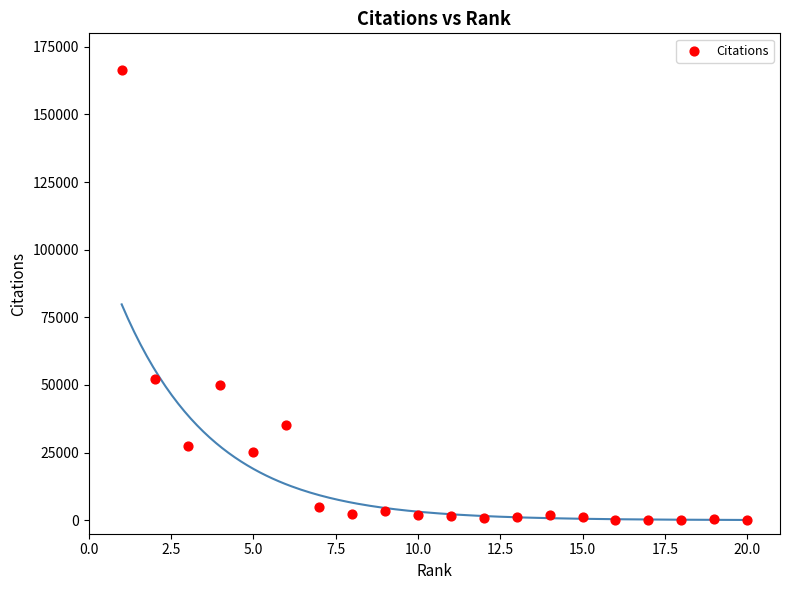

What is the range of Y values (max minus min)?

166153